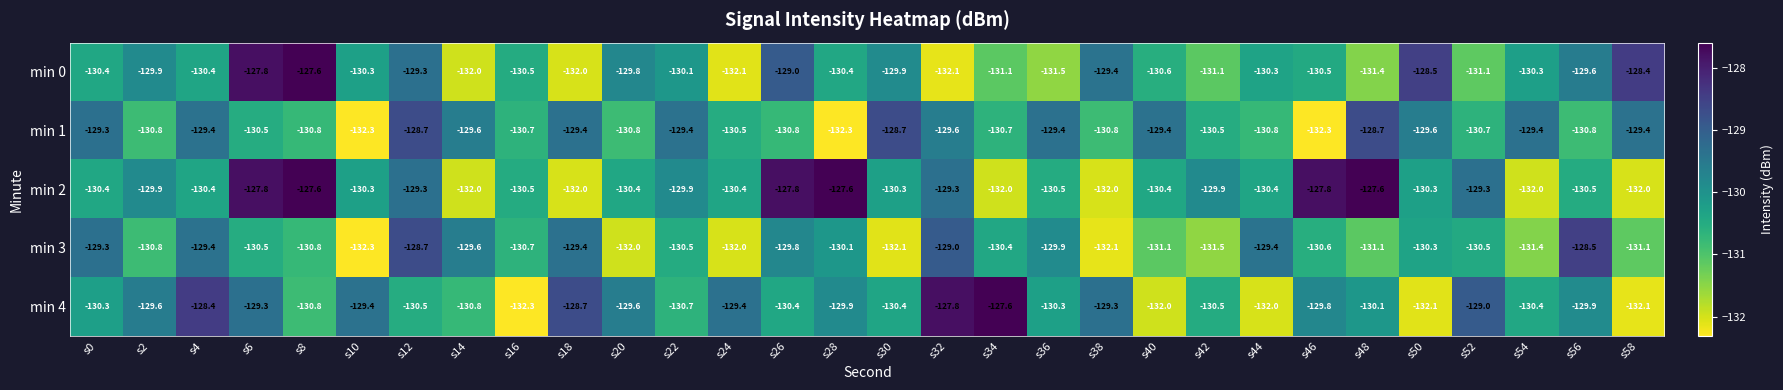

How many data points does each series have?

30